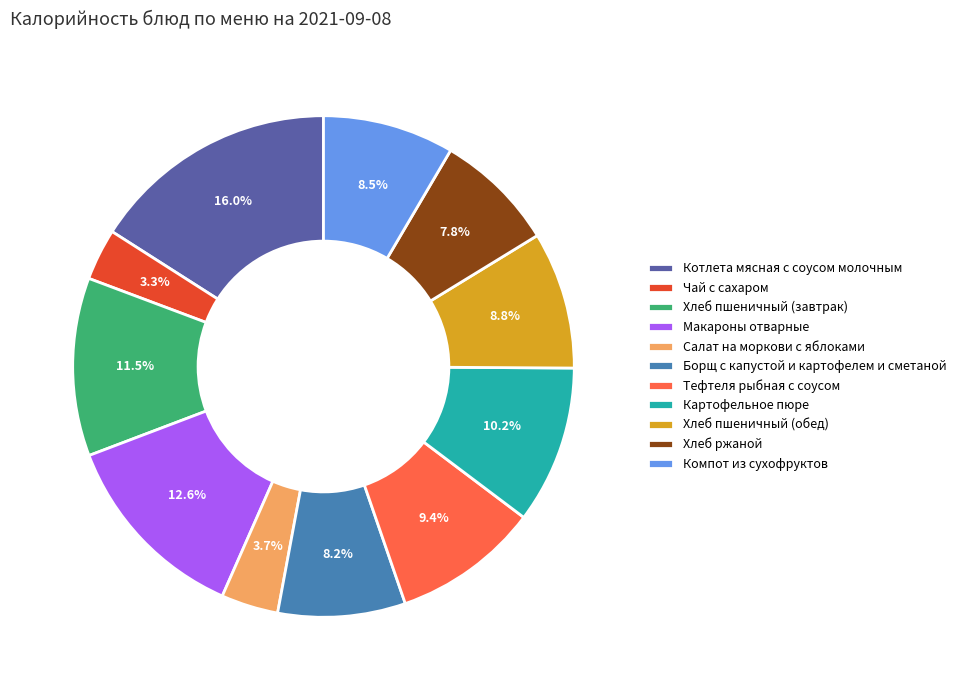

The Тефтеля рыбная с соусом slice represents 3% of the pie. True or false?

False